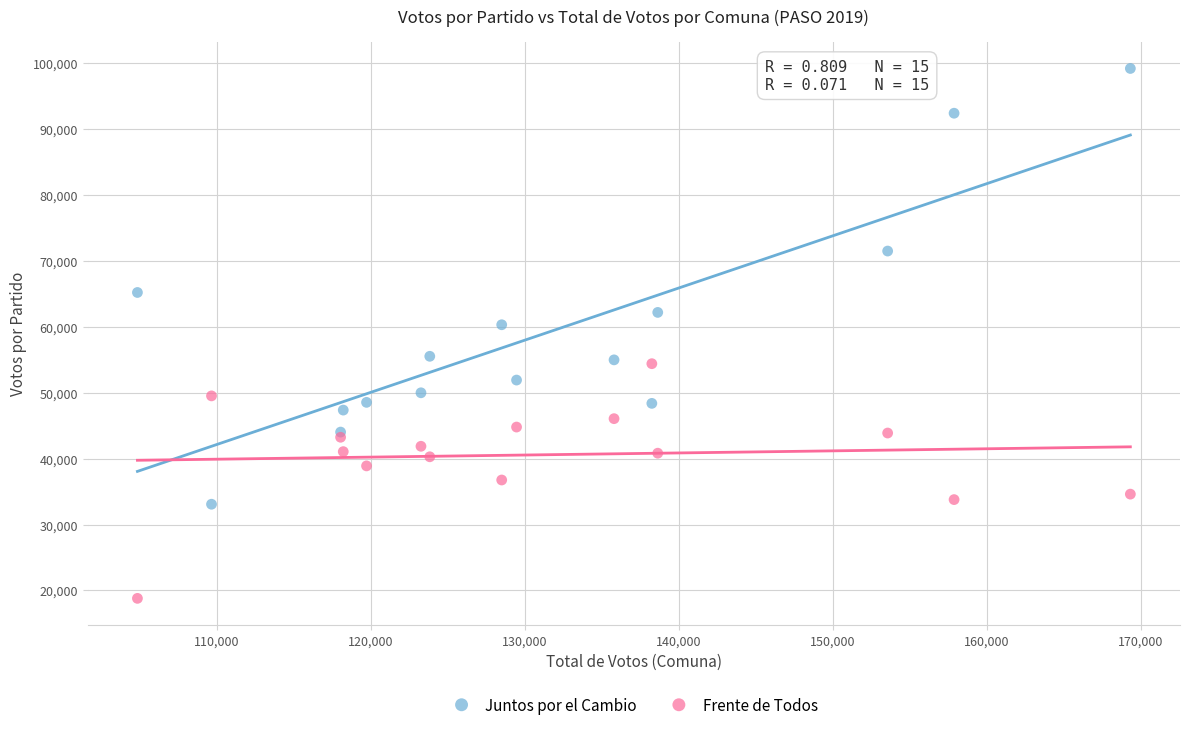

Across all series, what Y value is closest to 59012?

60327